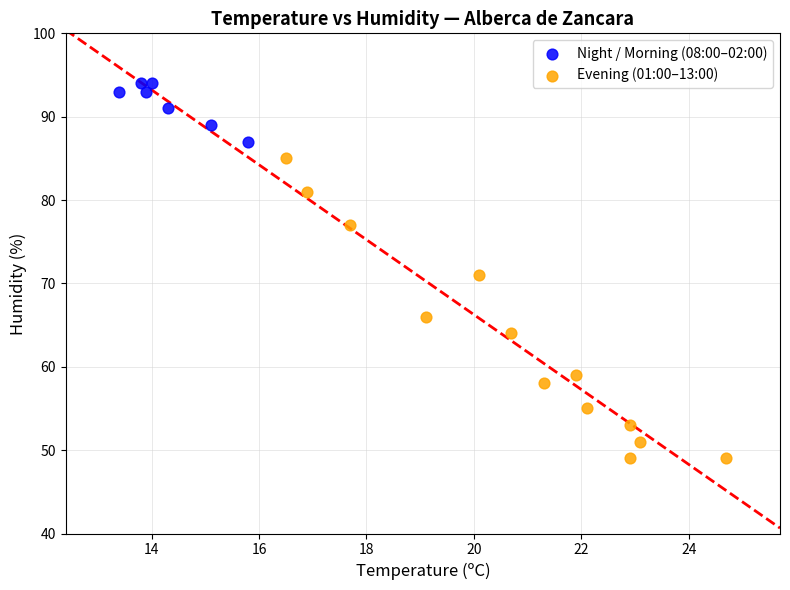

Which series reaches the minimum Y coordinate?

Evening (01:00–13:00)